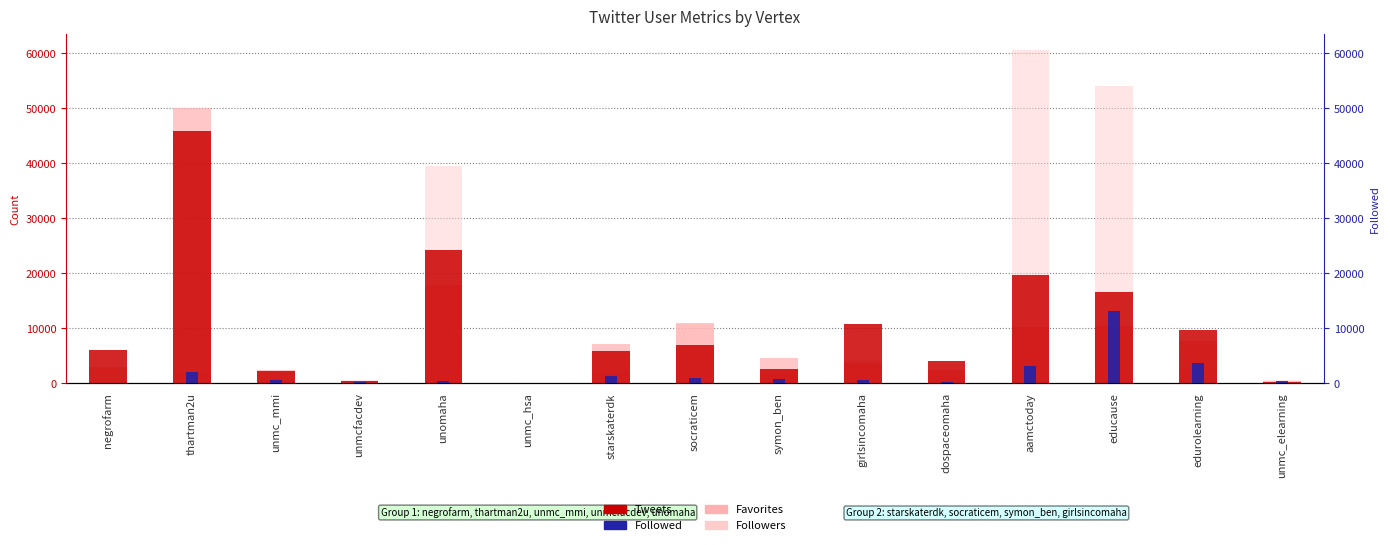

At which label does Followed reach its peak?

educause